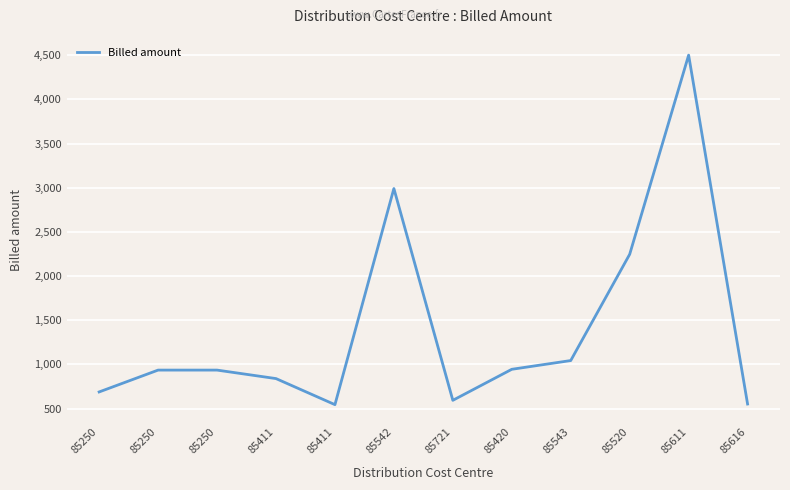

Where is the first local maximum?

85542